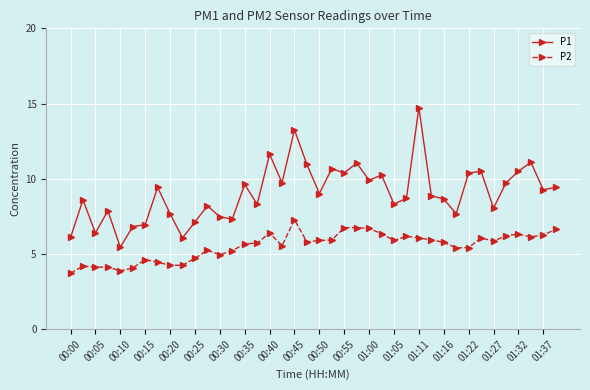

What is the sum of all P1 values?

362.2